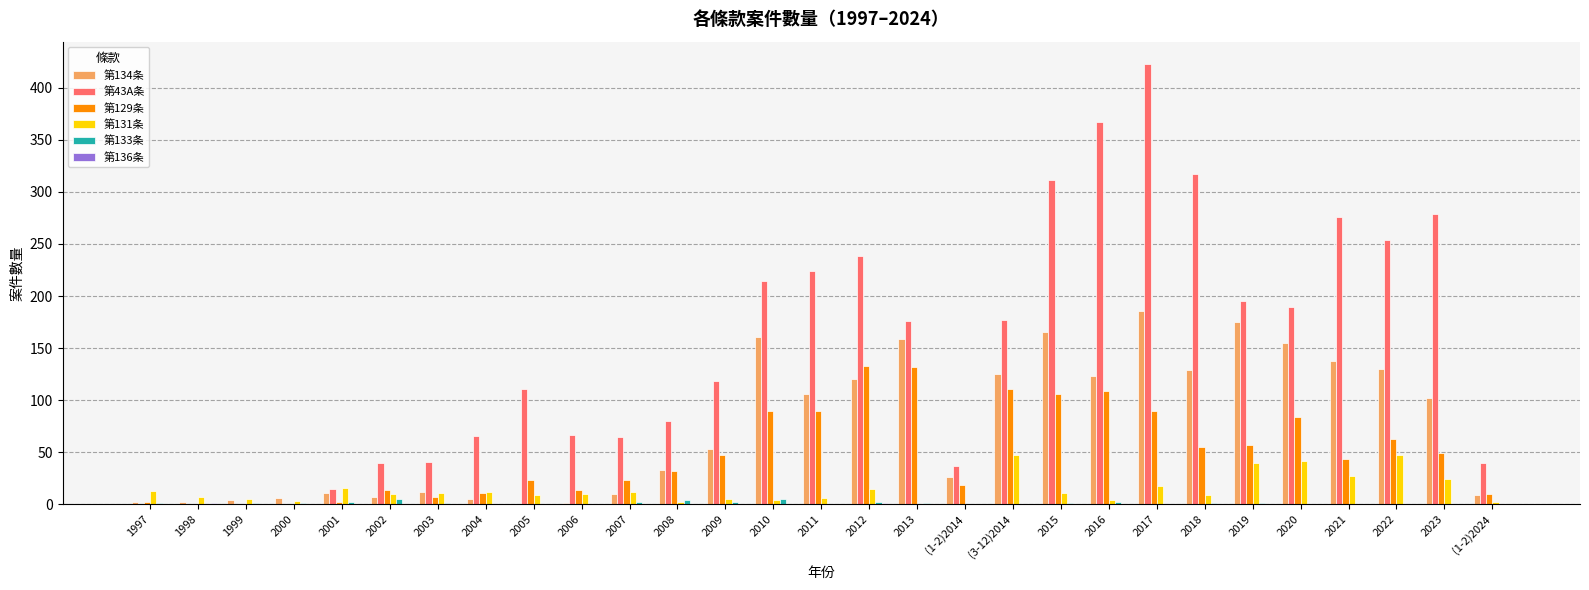

At which category is the sum across all series the highest?

2017